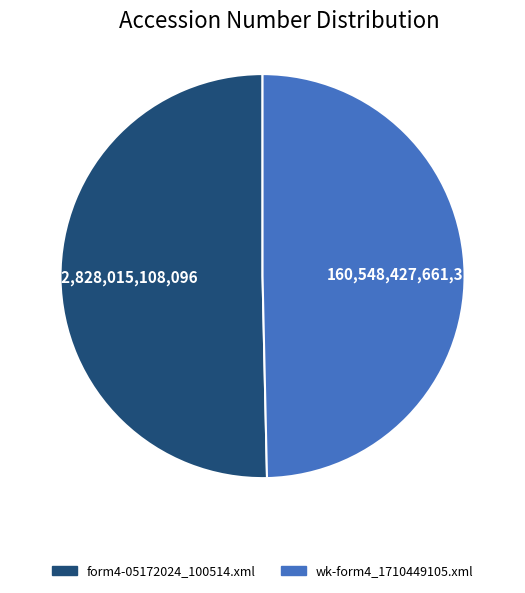

Rank the categories by value from highest to lowest.

form4-05172024_100514.xml, wk-form4_1710449105.xml